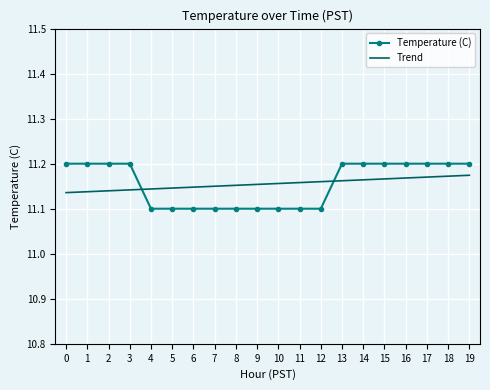

Between 6 and 16, which series saw the biggest shift?

Temperature (C)